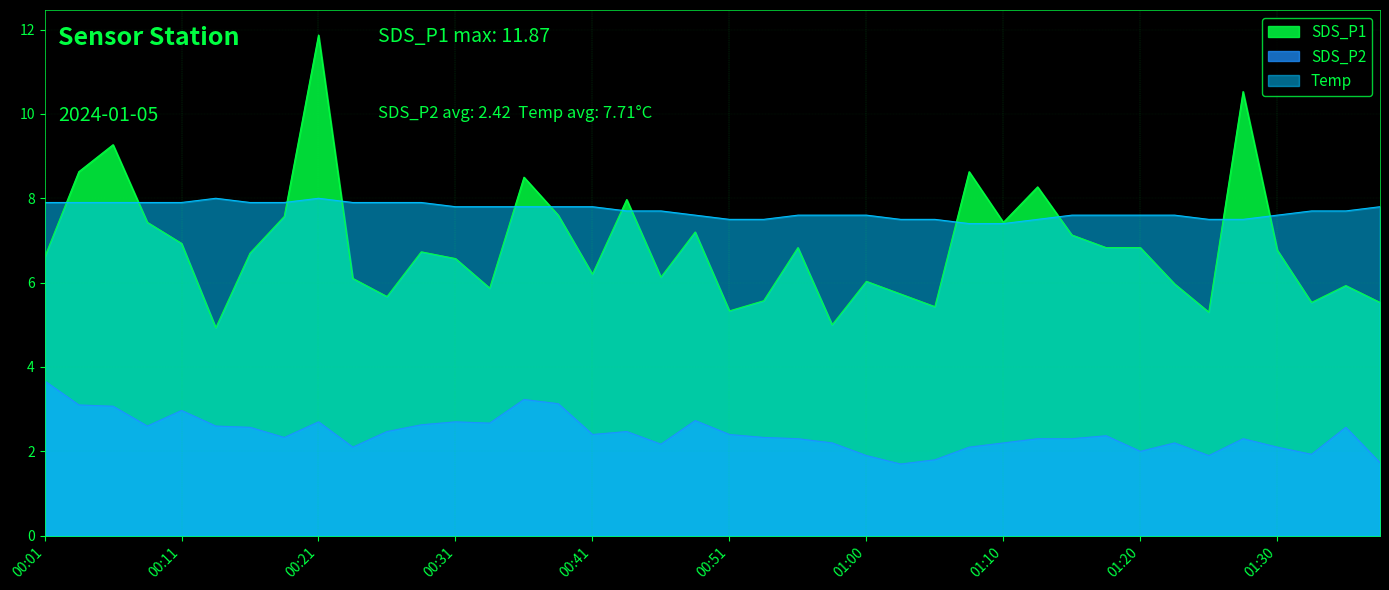

How many interior local peaks does the SDS_P1 series have?

12